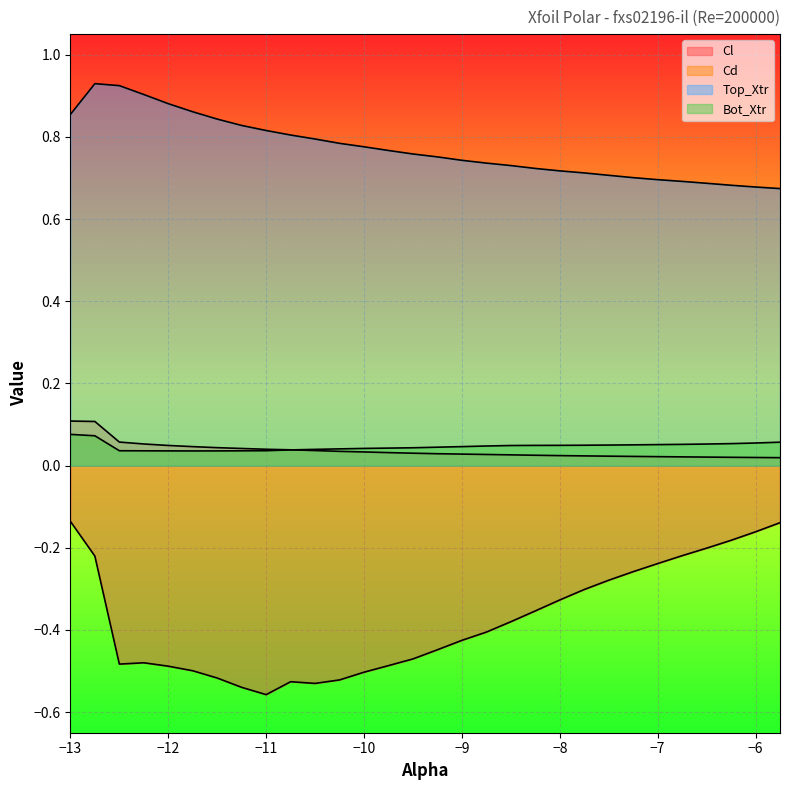

What is the difference between the maximum and second lowest values in the Cd series?

0.1